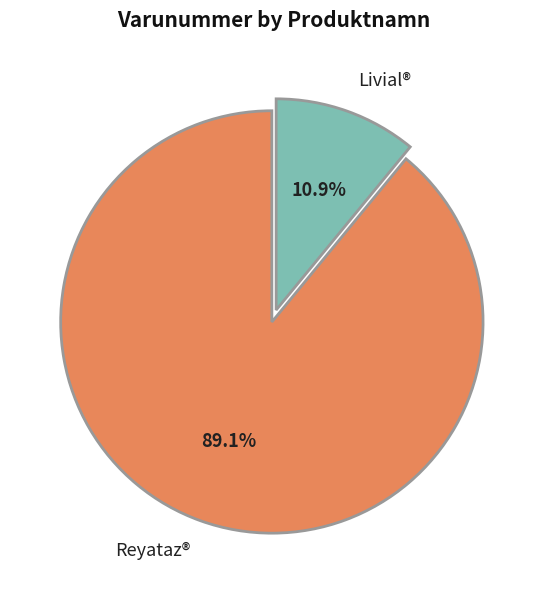

Which category accounts for the majority?

Reyataz®